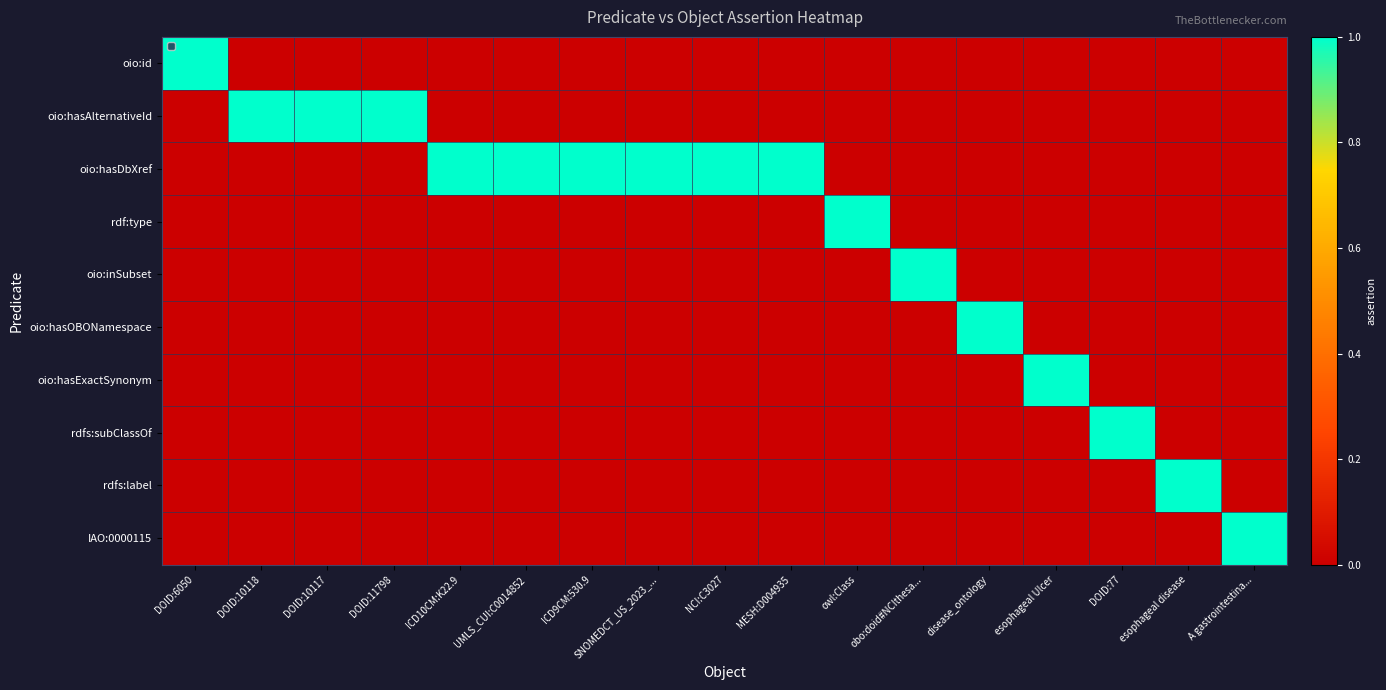

Which series has the largest range (max minus min)?

oio:id